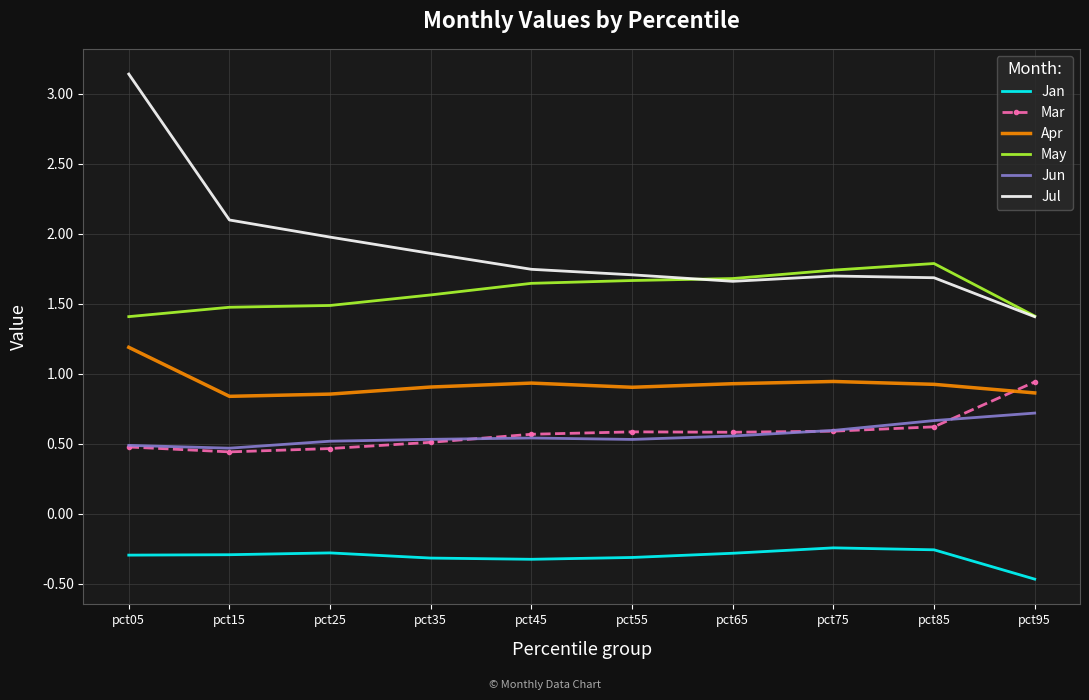

What is the approximate value of Jul at pct25?

2.0